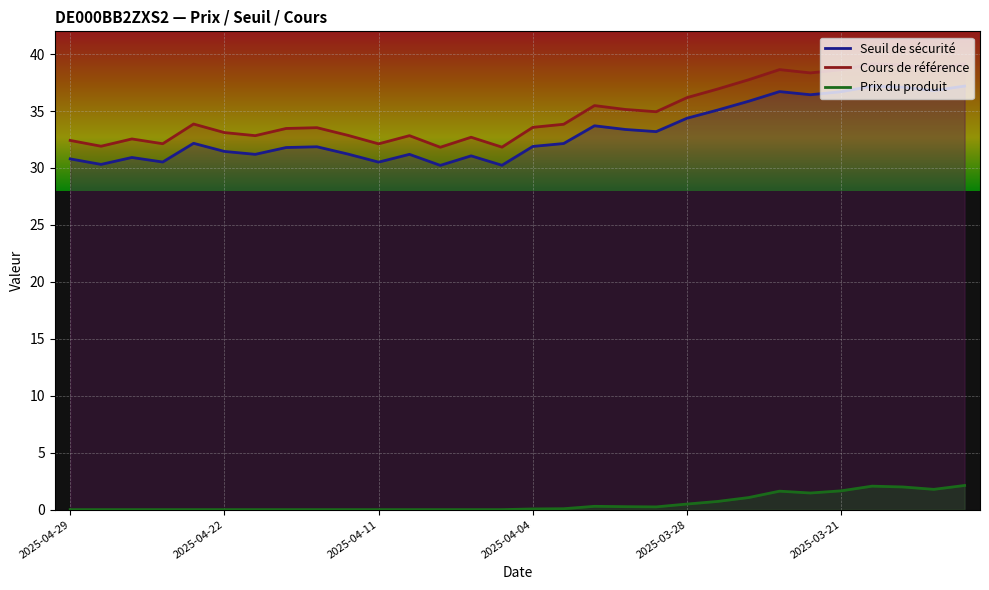

Which series has the widest spread of values?

Cours de référence